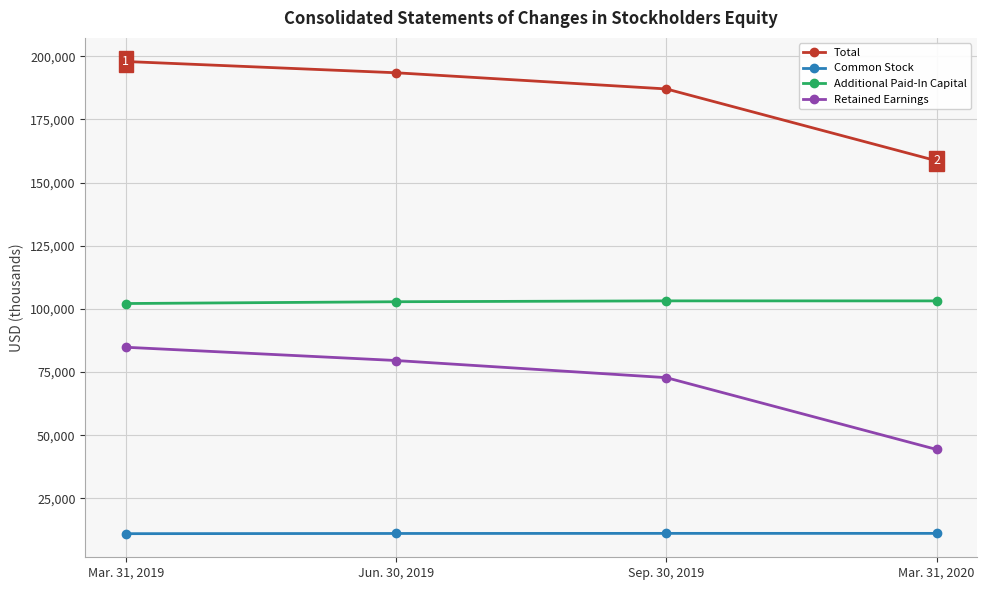

True or false: Common Stock has a value of 2677 at Mar. 31, 2020.

False